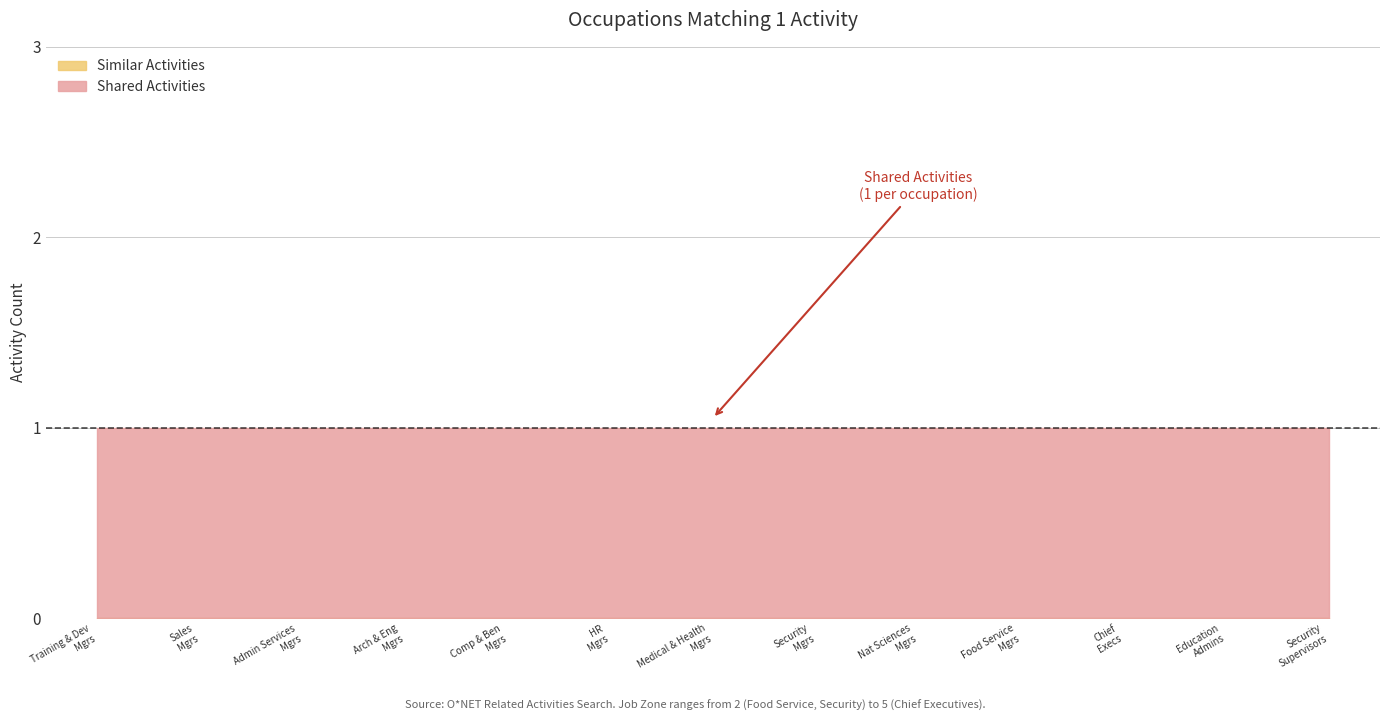

The value of Similar Activities at Human Resources Managers is 0. True or false?

True